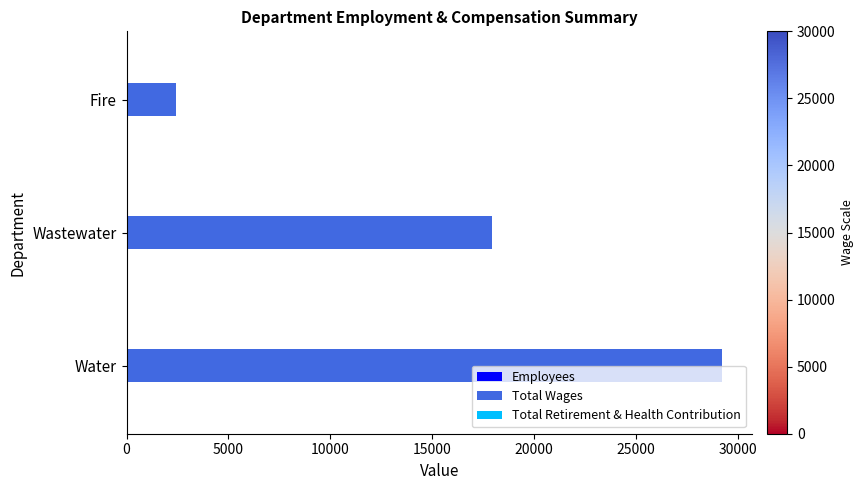

At which category is the sum across all series the highest?

Water